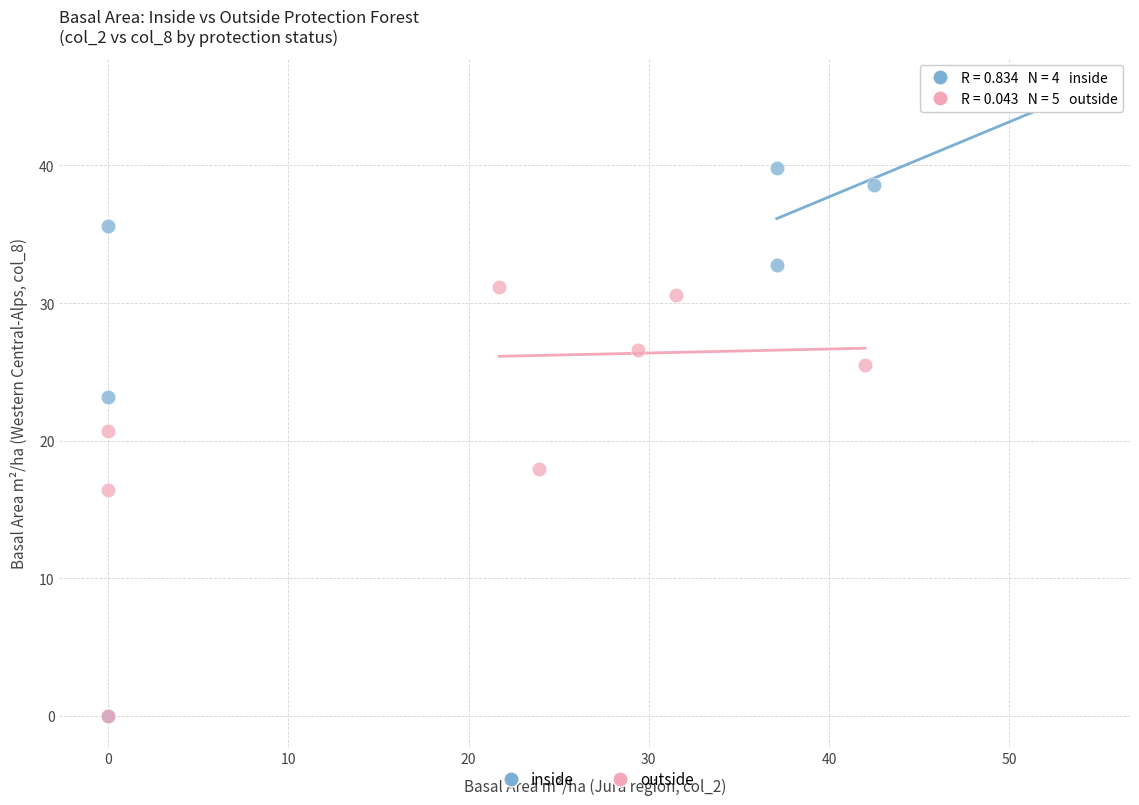

Which series has the widest spread of Y values?

inside